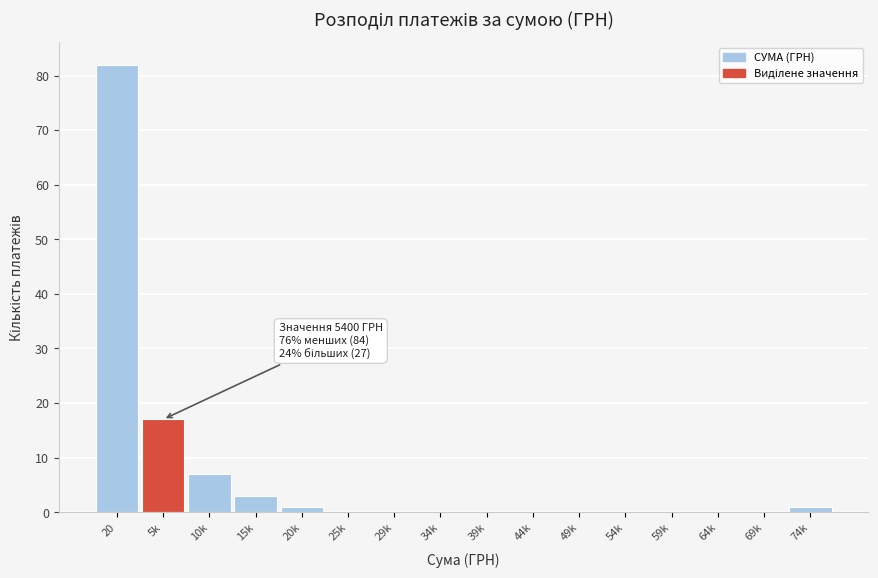

Reading left to right, transcribe all the data shown in this chart.

20=82	5k=17	10k=7	15k=3	20k=1	25k=0	29k=0	34k=0	39k=0	44k=0	49k=0	54k=0	59k=0	64k=0	69k=0	74k=1